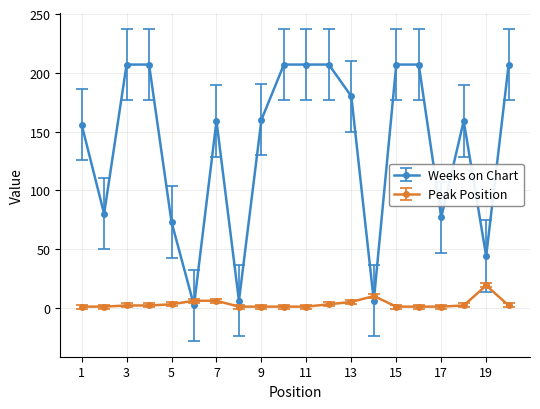

True or false: Peak Position has more than 1 points higher than both neighbors.

True